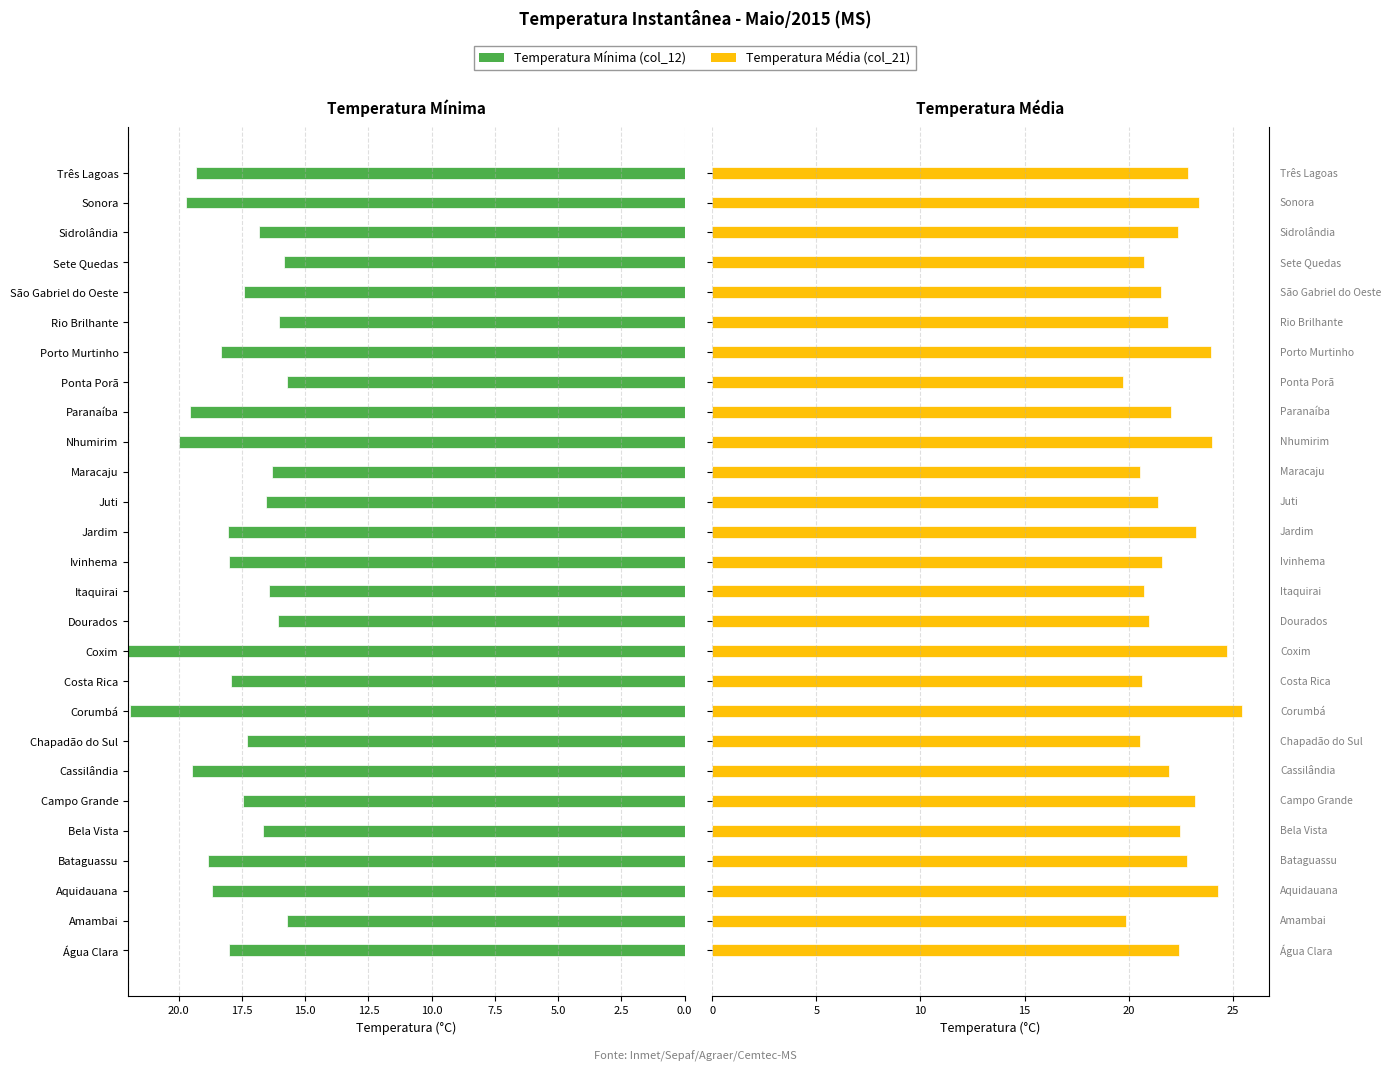

Does the chart contain any negative values?

No